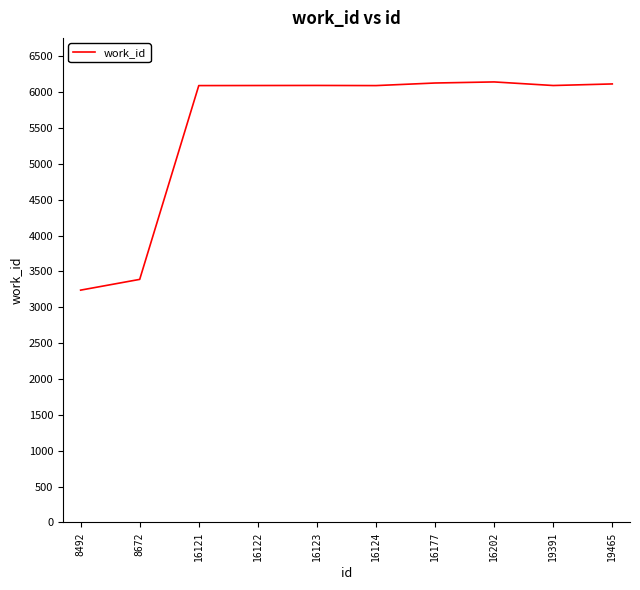

Count the number of categories in the chart.

10